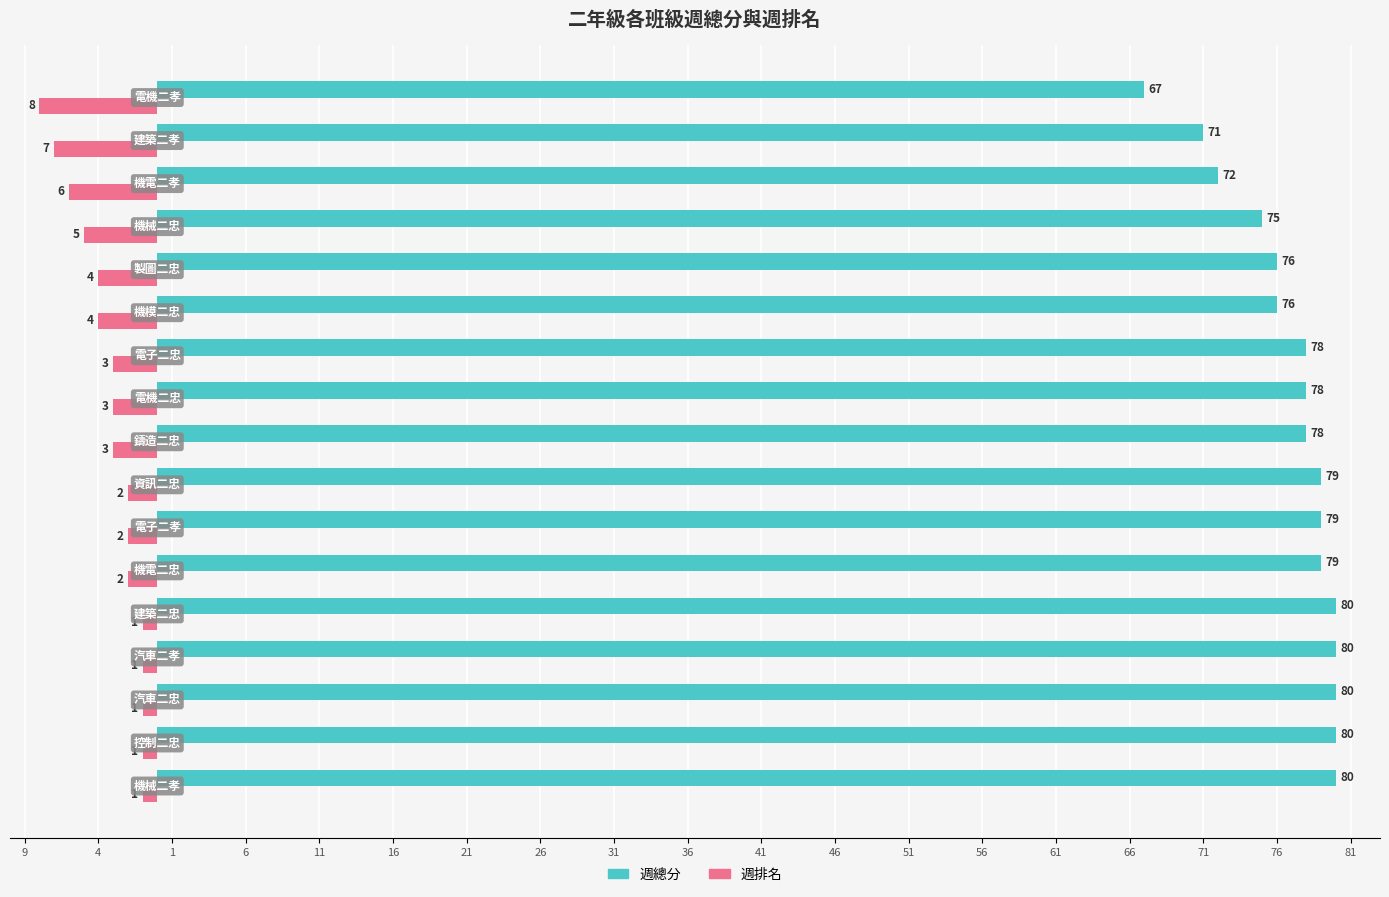

Reading left to right, transcribe all the data shown in this chart.

週總分: 80	80	80	80	80	79	79	79	78	78	78	76	76	75	72	71	67
週排名(鏡像): -1	-1	-1	-1	-1	-2	-2	-2	-3	-3	-3	-4	-4	-5	-6	-7	-8